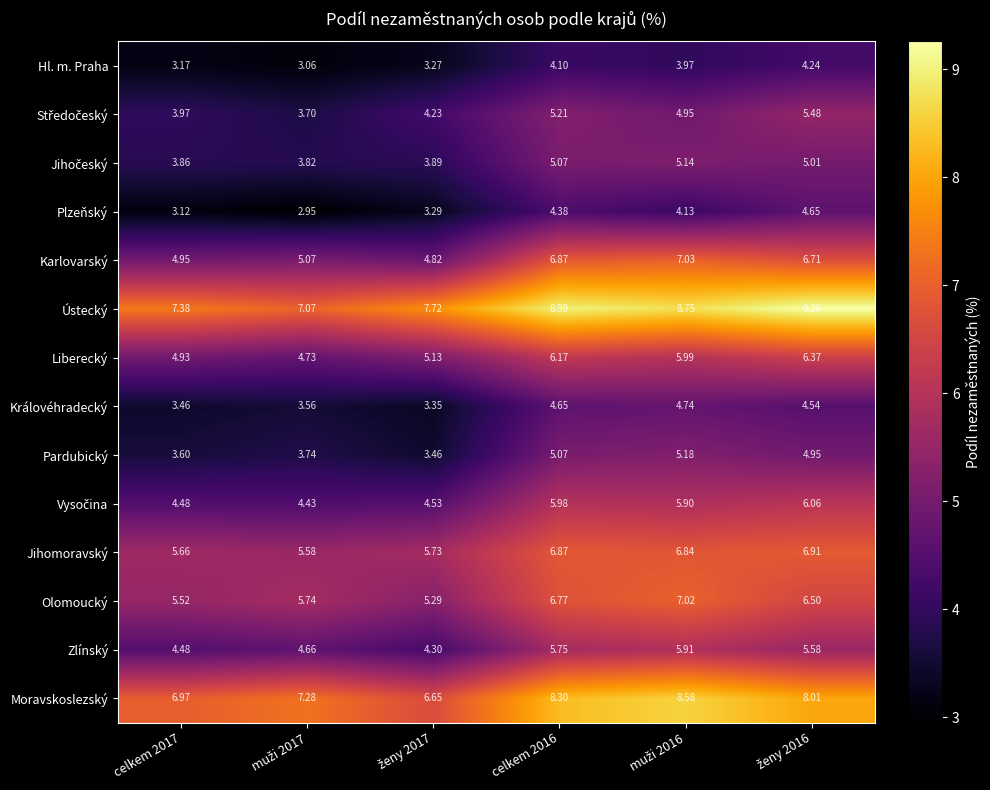

Which series has the largest total across all categories?

Ústecký